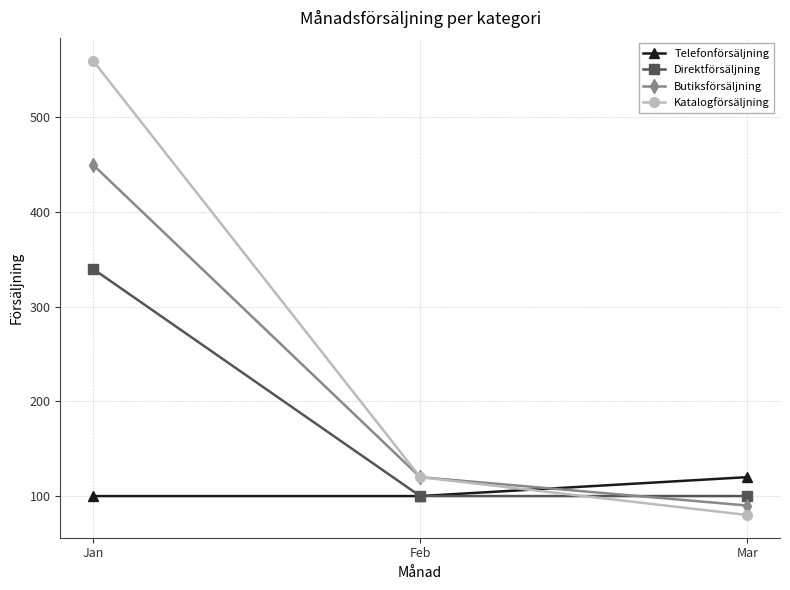

Reading left to right, what are all the values shown in this chart?

Telefonförsäljning: Jan=100	Feb=100	Mar=120
Direktförsäljning: Jan=340	Feb=100	Mar=100
Butiksförsäljning: Jan=450	Feb=120	Mar=90
Katalogförsäljning: Jan=560	Feb=120	Mar=80